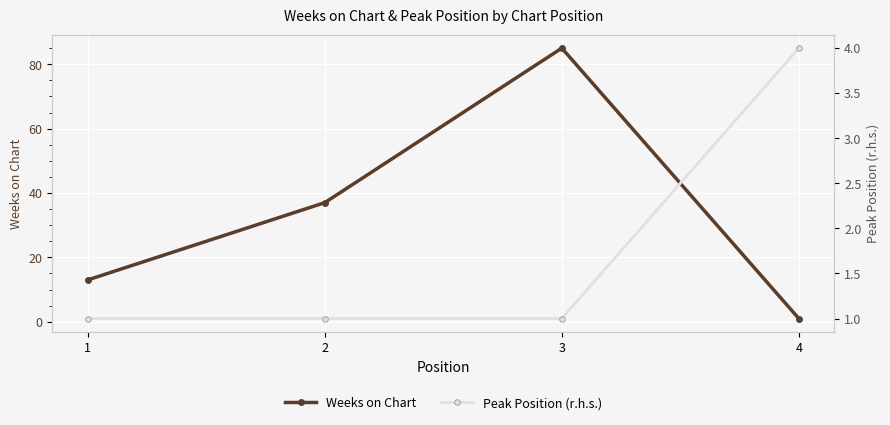

Between 1 and 4, which is larger?

1